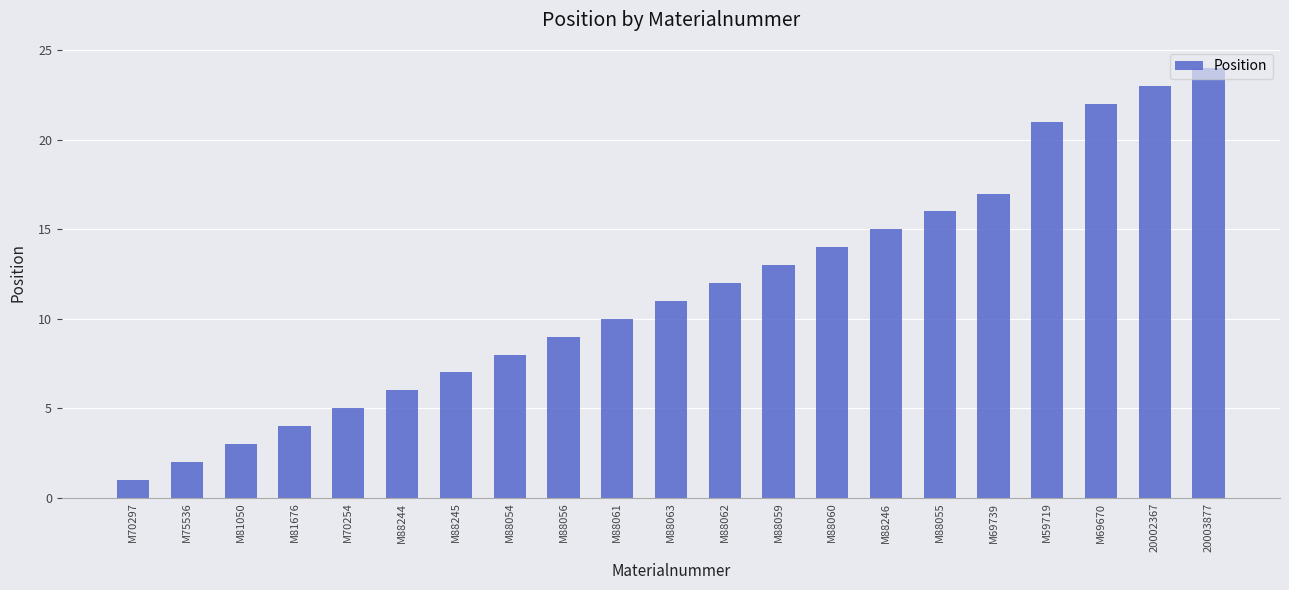

What is the difference between the maximum and minimum values?

23